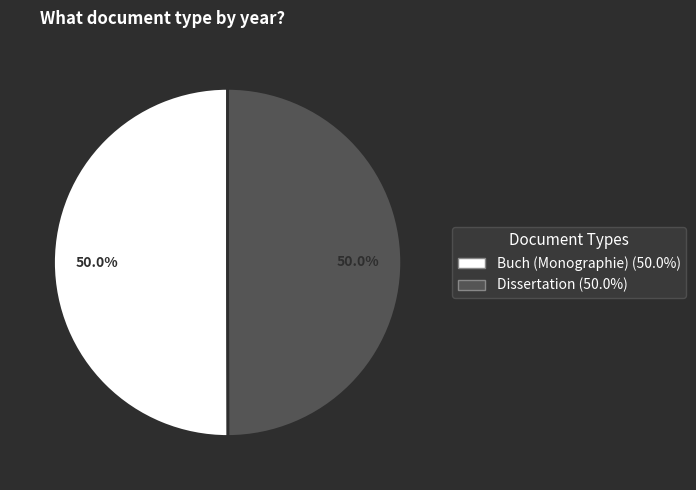

To the nearest percent, what is the combined percentage of Buch (Monographie) and Dissertation?

100%